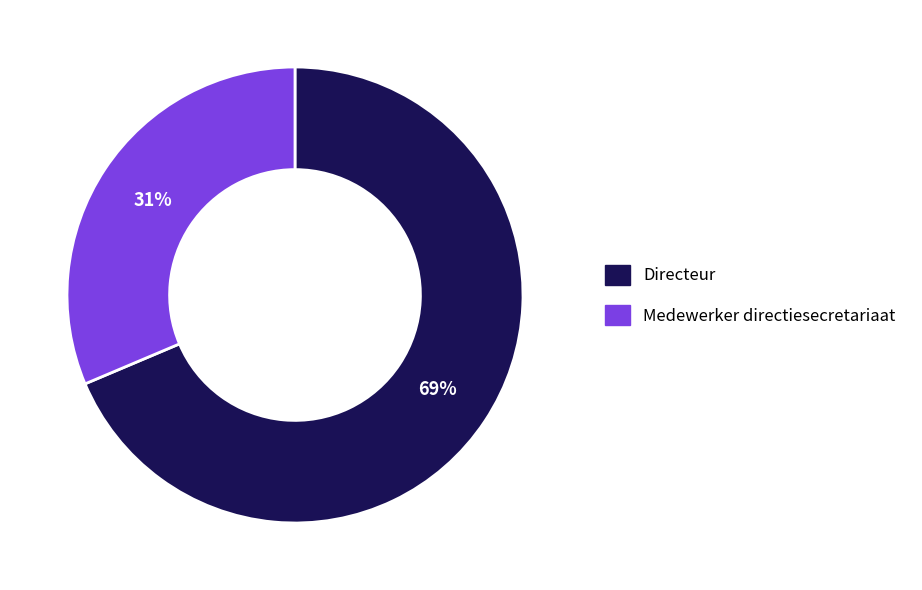

What is the smallest slice in the pie chart?

Medewerker directiesecretariaat